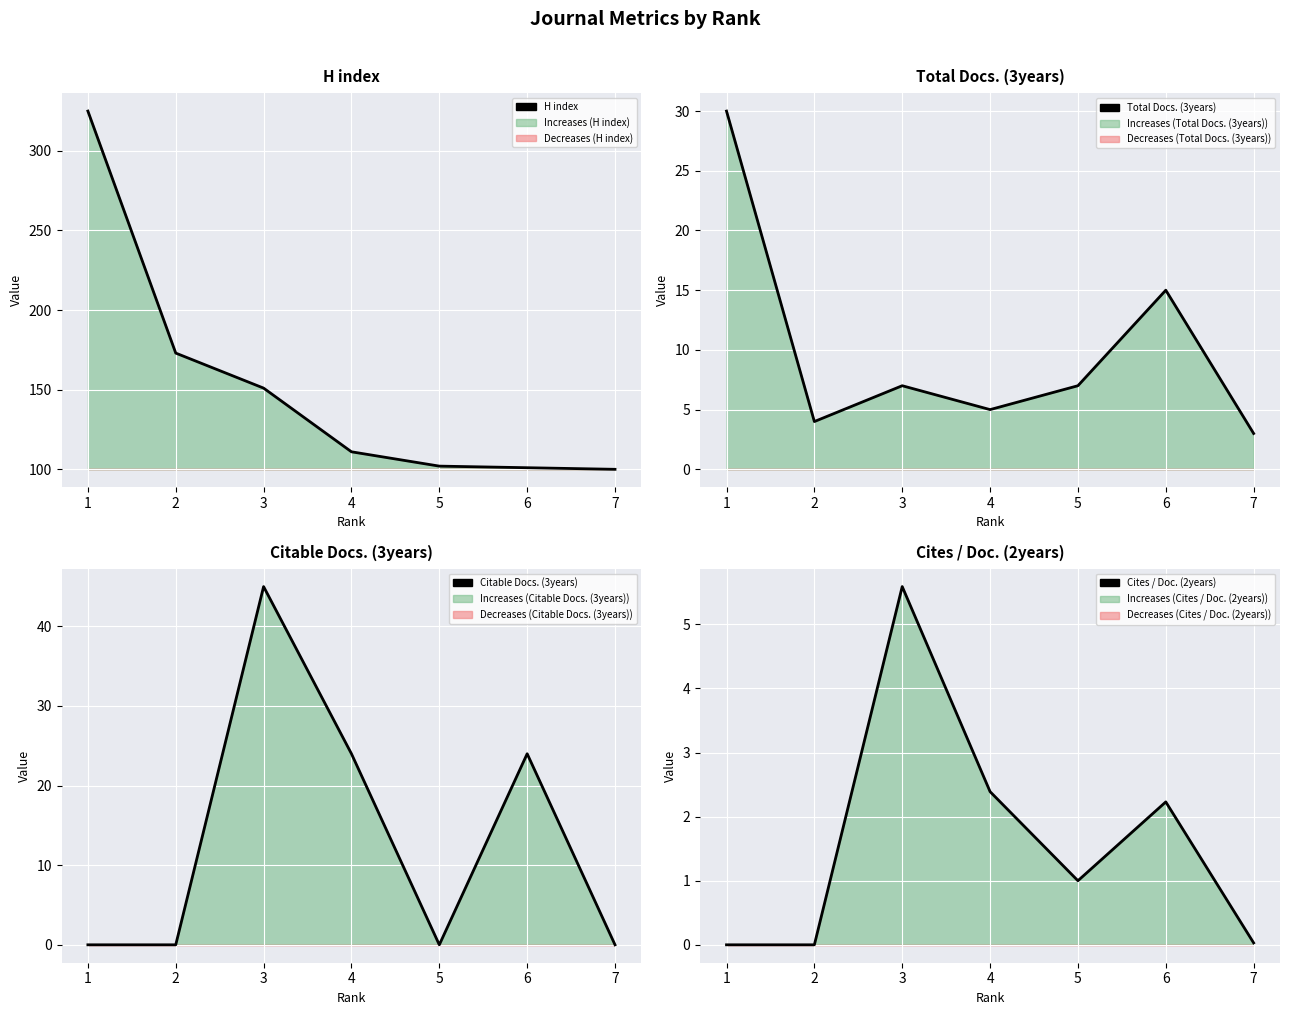

True or false: Citable Docs. (3years) has a value of 0.0 at 1.

True